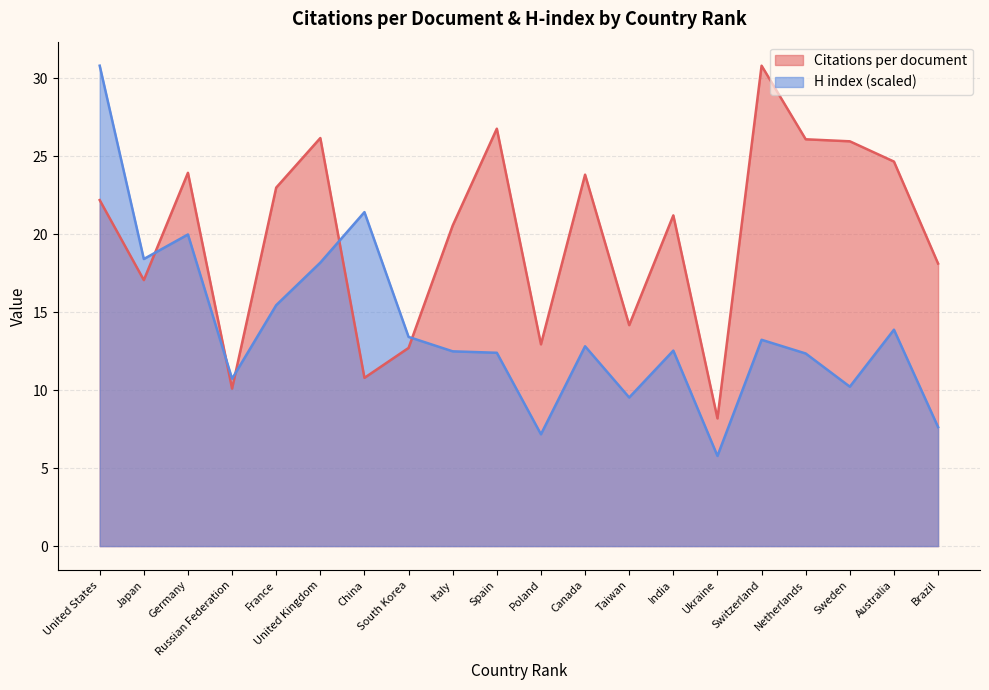

Which series has the largest total across all categories?

Citations per document